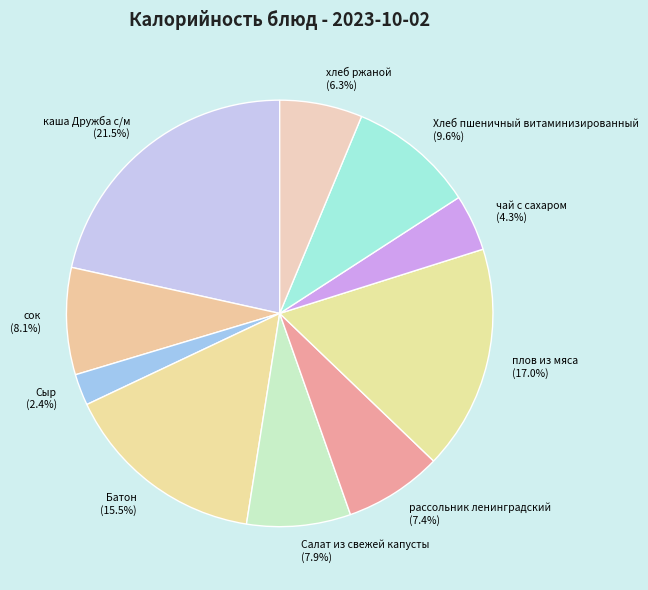

What is the ratio of the value at плов из мяса to the value at хлеб ржаной?

2.7